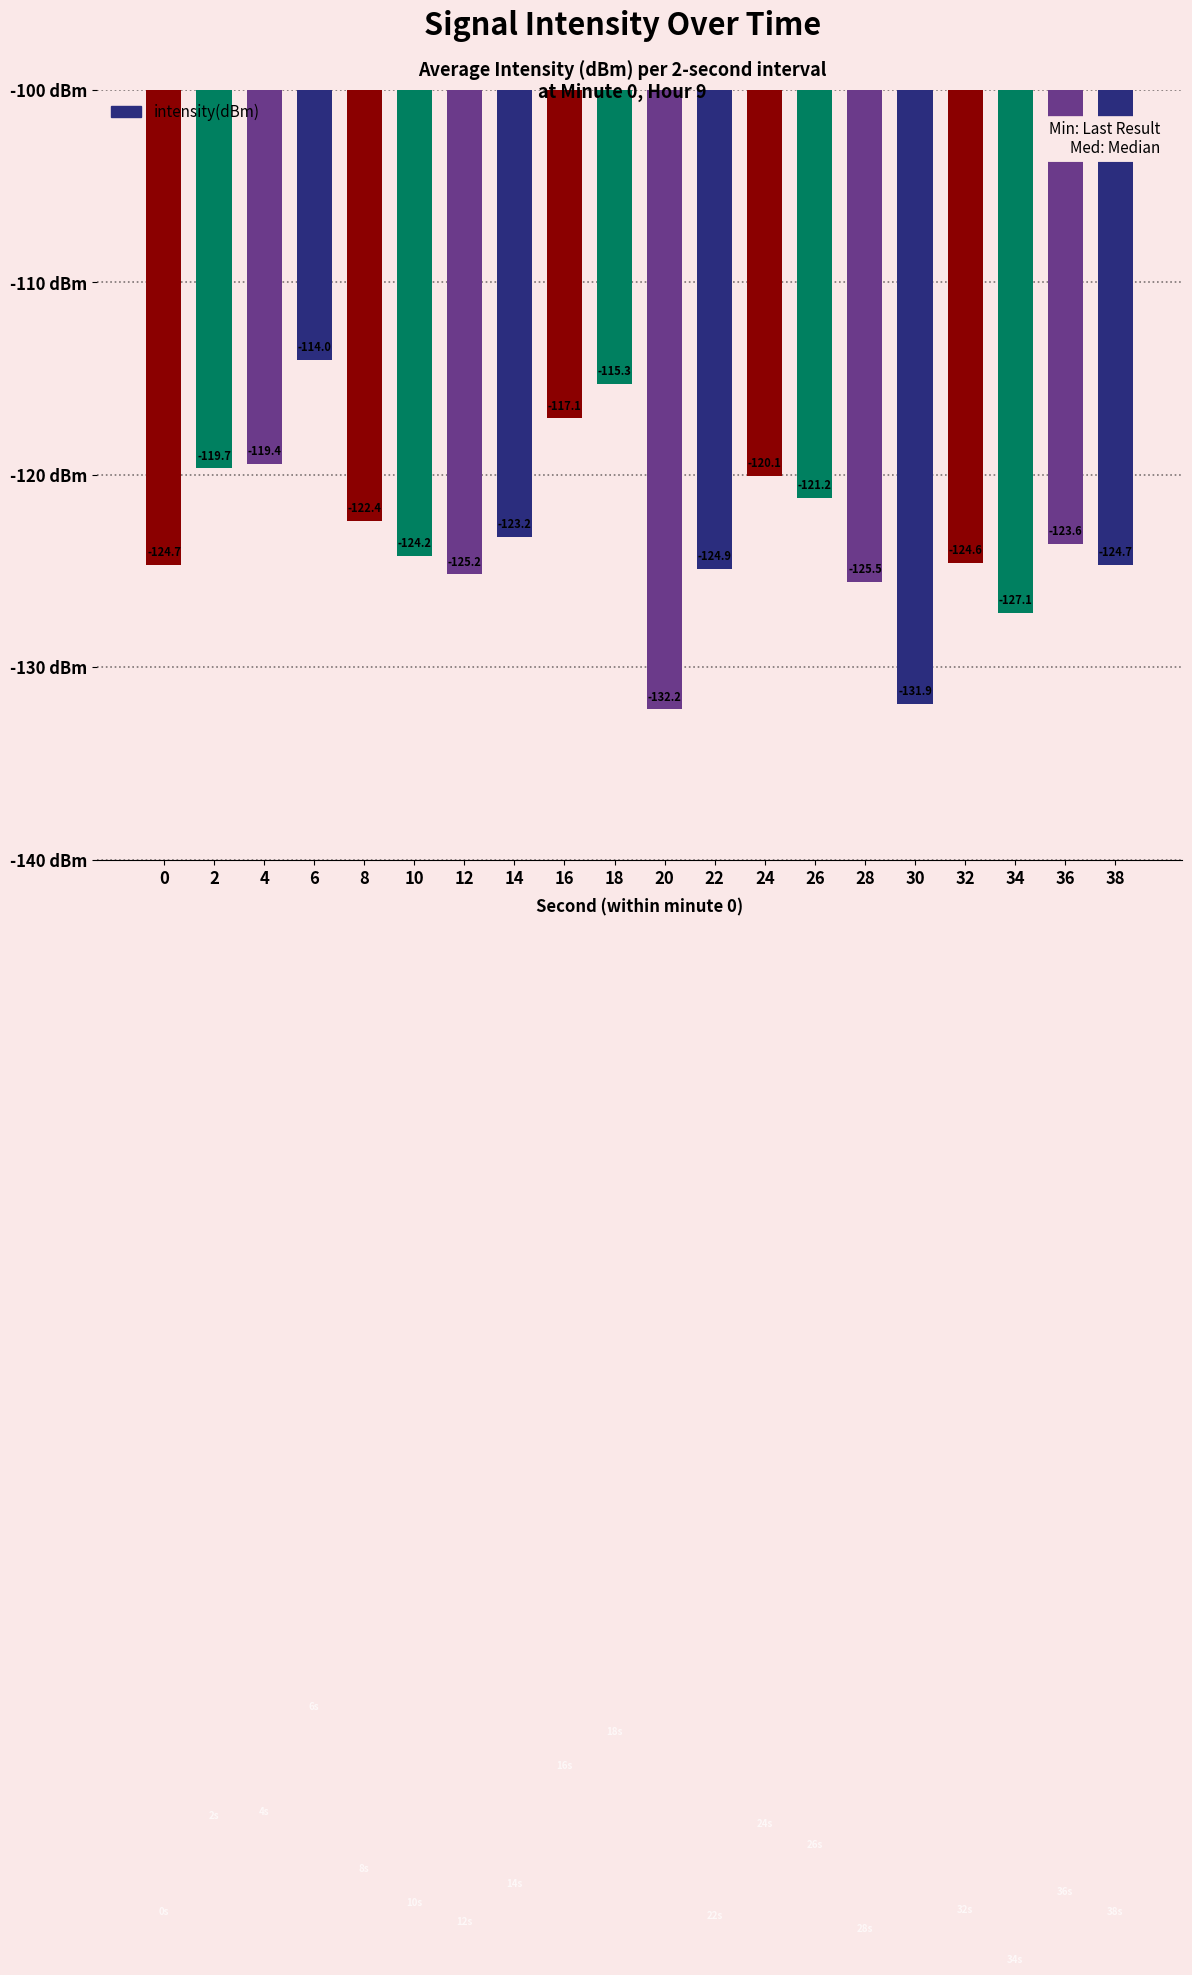

What is the value of the 14th bar from the left?

-121.2